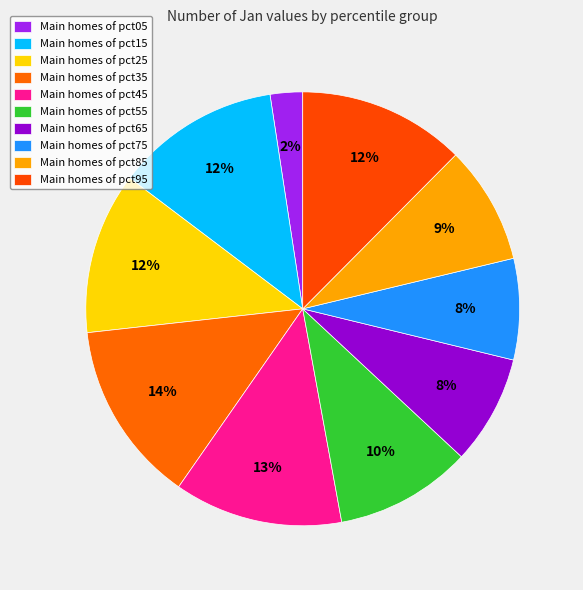

How many slices are in this pie chart?

10